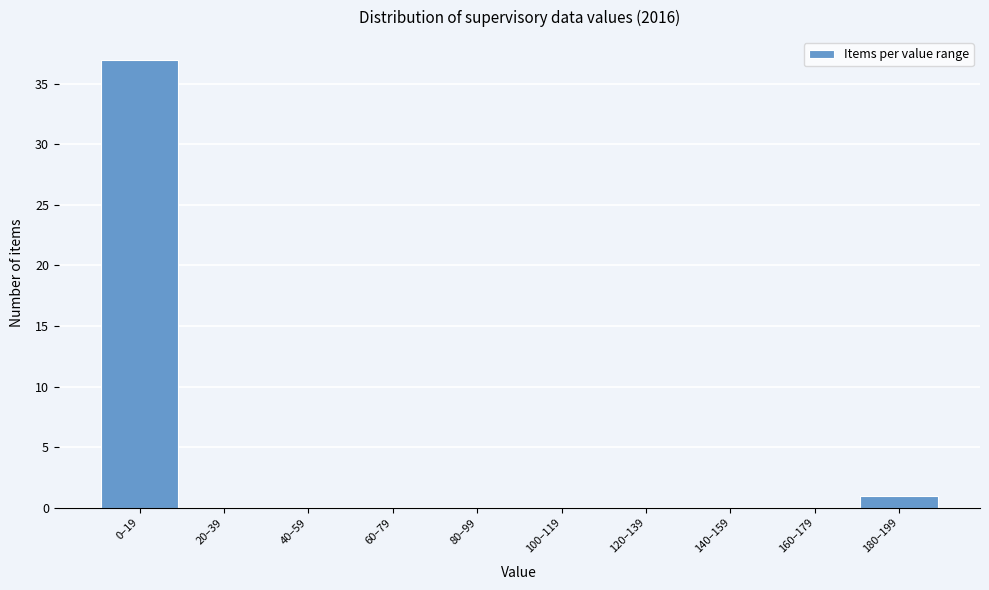

Reading right to left, transcribe all the data shown in this chart.

180–199=1	160–179=0	140–159=0	120–139=0	100–119=0	80–99=0	60–79=0	40–59=0	20–39=0	0–19=37